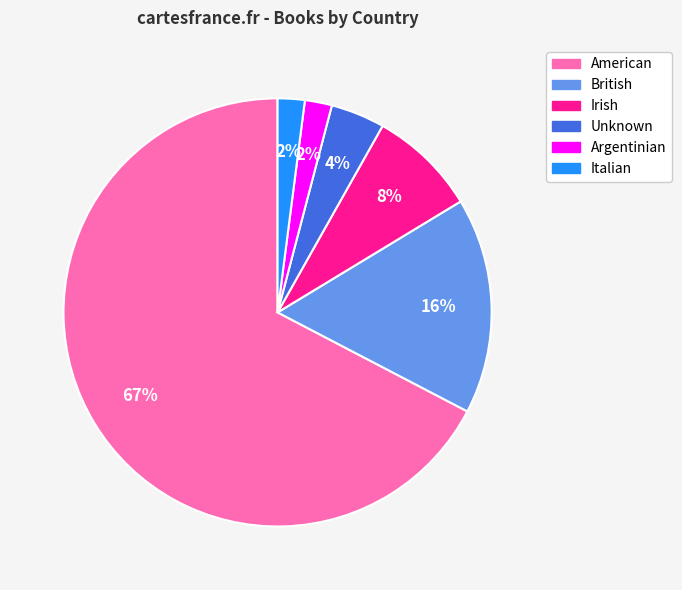

Which slice is the largest?

American